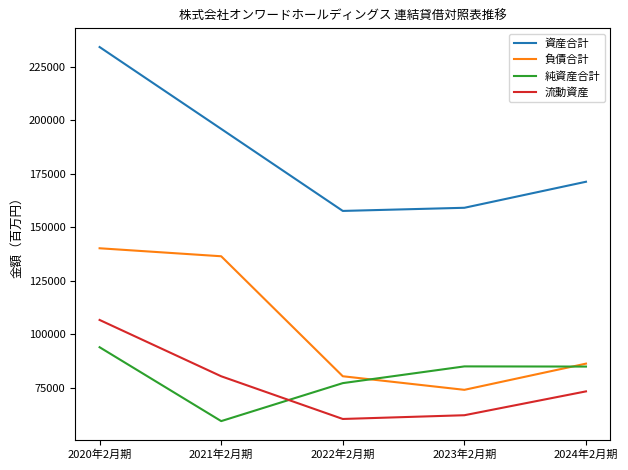

What is the spread (max minus min) of values at 2021年2月期?

136543